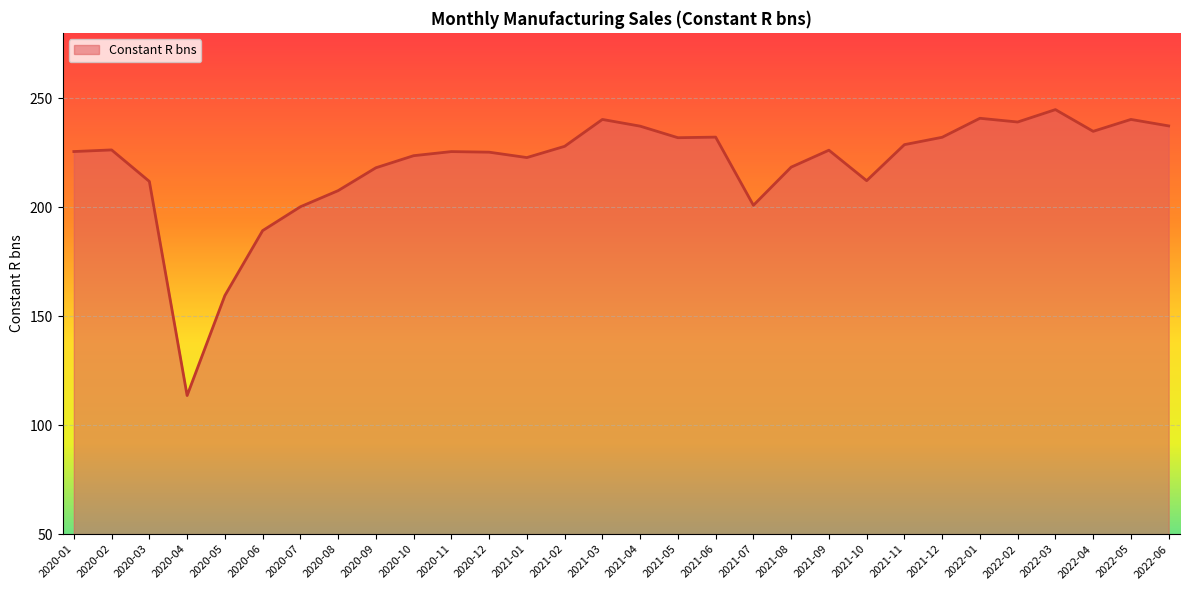

Approximately how many times larger is the value at 2022-03 compared to 2022-04?

1.0